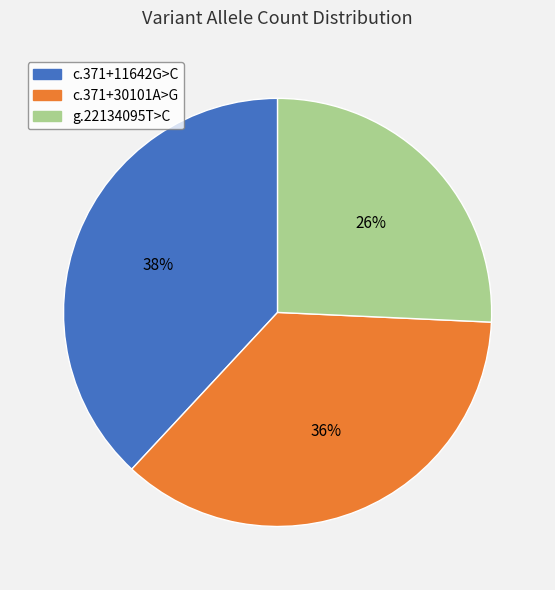

What percentage is the c.371+11642G>C slice, to the nearest percent?

38%